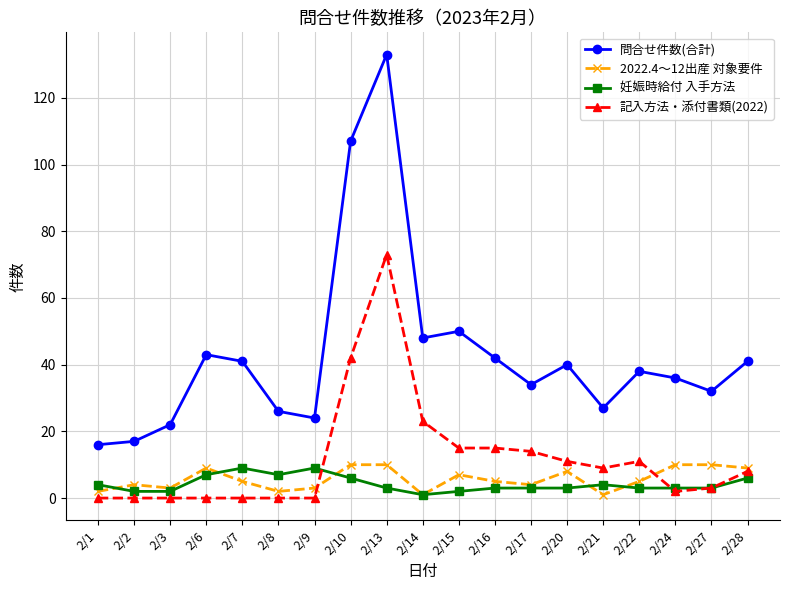

How many lines are shown in the chart?

4